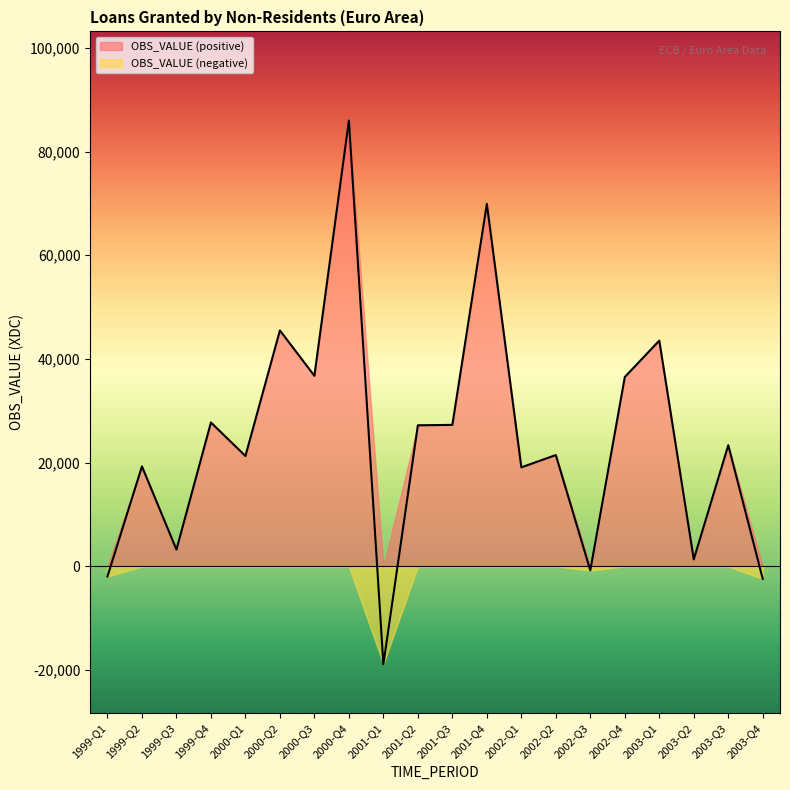

Reading right to left, list all the values displayed in this chart.

2003-Q4=-2398.8	2003-Q3=23374.7	2003-Q2=1365.3	2003-Q1=43546.4	2002-Q4=36524.8	2002-Q3=-762.3	2002-Q2=21477.2	2002-Q1=19107.5	2001-Q4=69918.3	2001-Q3=27294.6	2001-Q2=27217.7	2001-Q1=-18859.2	2000-Q4=85973.5	2000-Q3=36760.3	2000-Q2=45508.6	2000-Q1=21296.1	1999-Q4=27756.8	1999-Q3=3246.3	1999-Q2=19293.2	1999-Q1=-1923.6